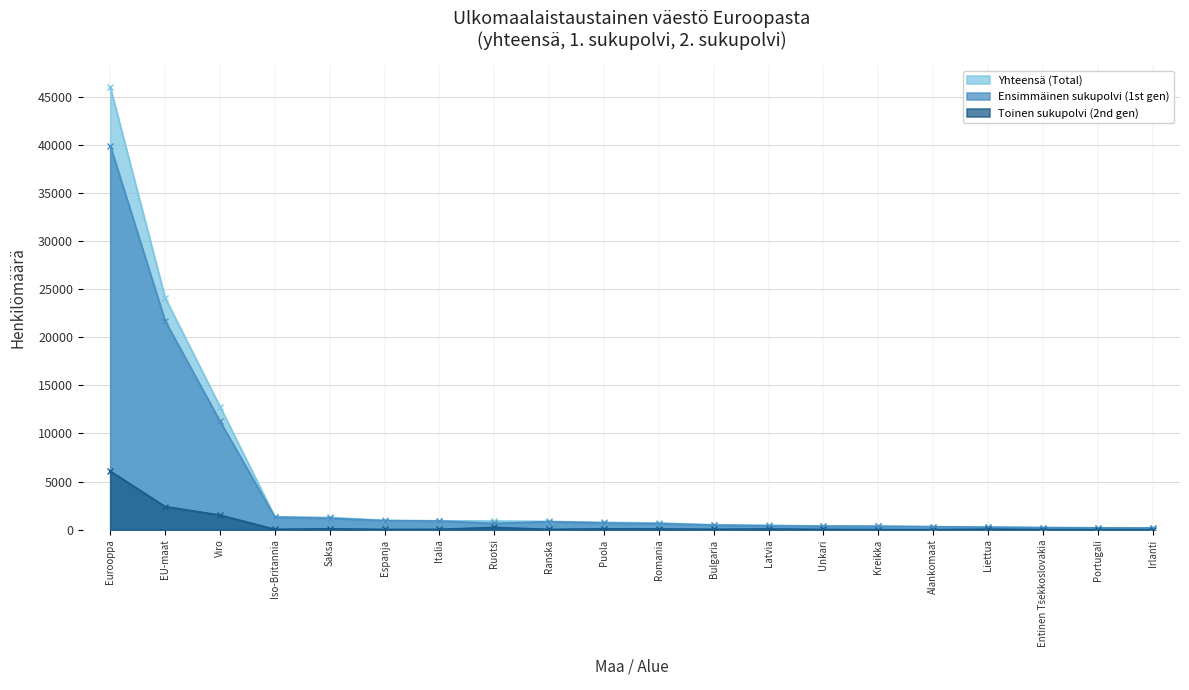

What is the maximum value for Ensimmäinen sukupolvi (1st gen)?

39915